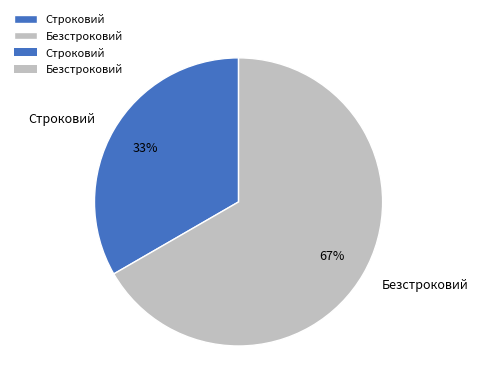

To the nearest percent, what is the combined percentage of Строковий and Безстроковий?

100%